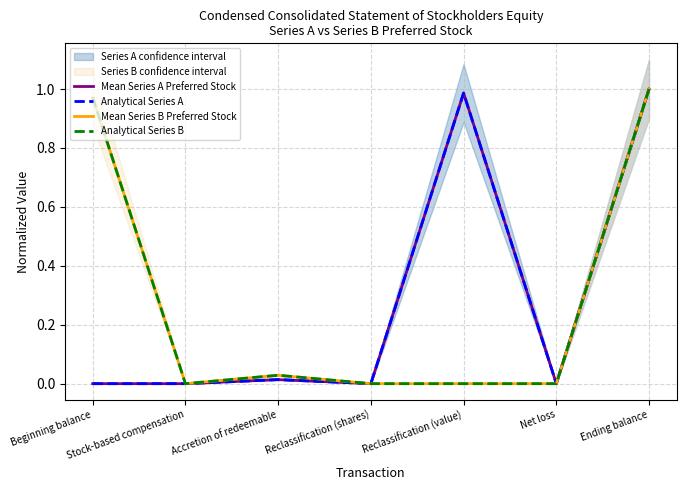

What is the sum of all Analytical Series A values?

2.0